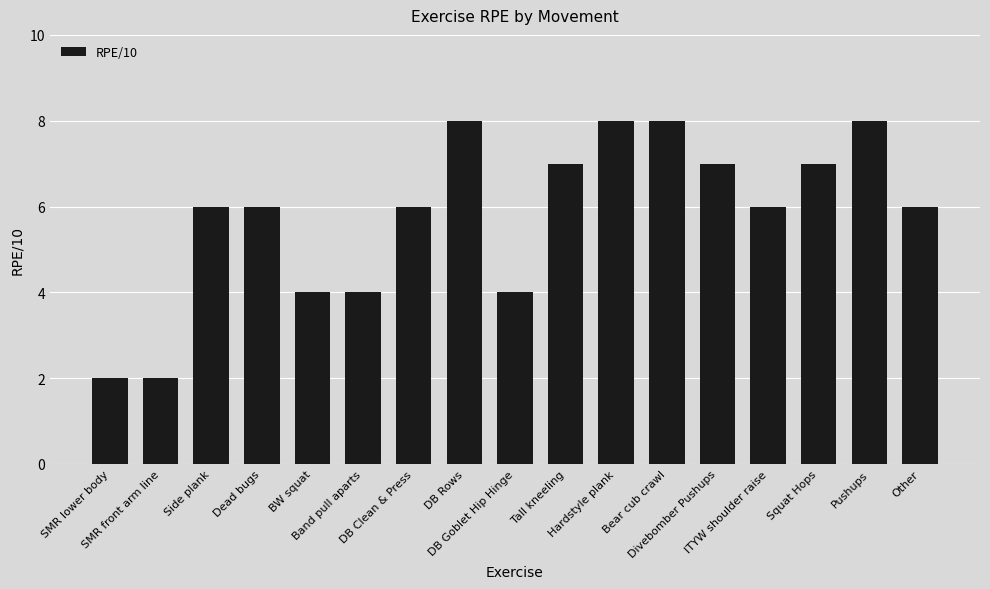

What is the minimum value shown in the chart?

2